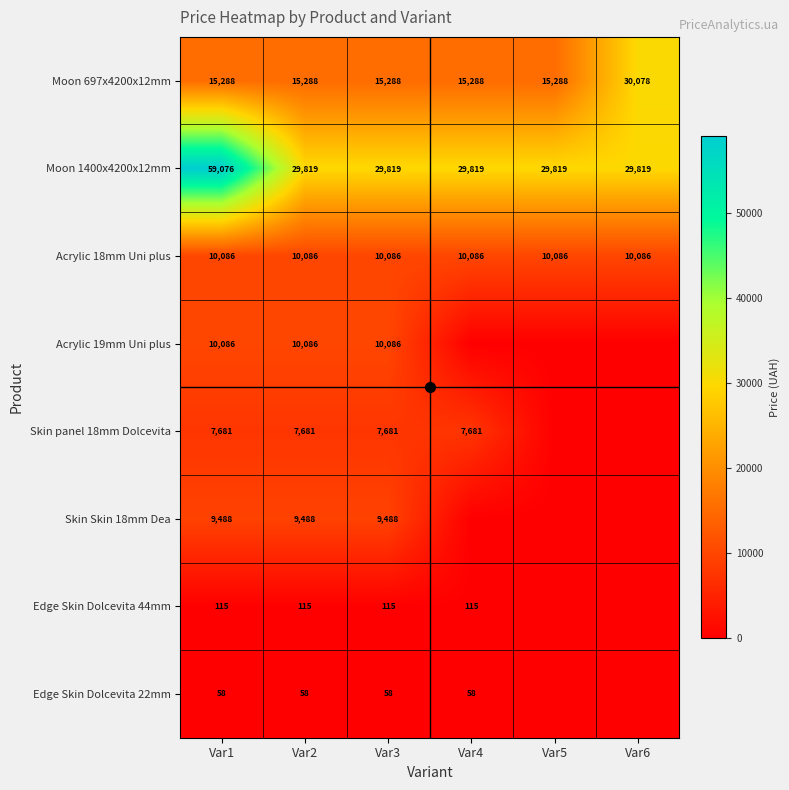

Rank the series at Var4 from lowest to highest value.

Acrylic 19mm Uni plus, Skin Skin 18mm Dea, Edge Skin Dolcevita 22mm, Edge Skin Dolcevita 44mm, Skin panel 18mm Dolcevita, Acrylic 18mm Uni plus, Moon 697x4200x12mm, Moon 1400x4200x12mm